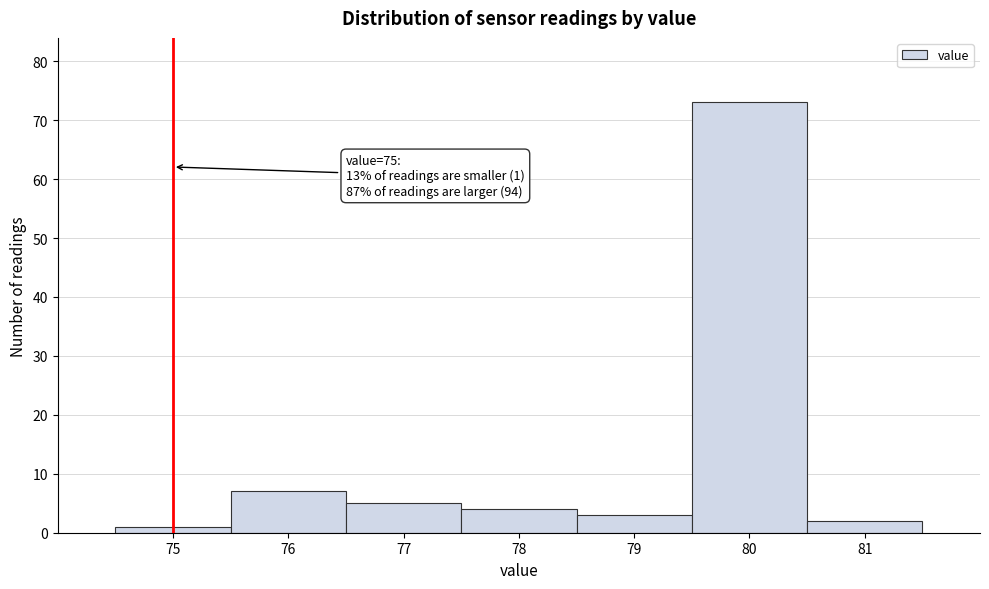

Over which range of the x-axis is the bar tallest?

79.5 to 80.5